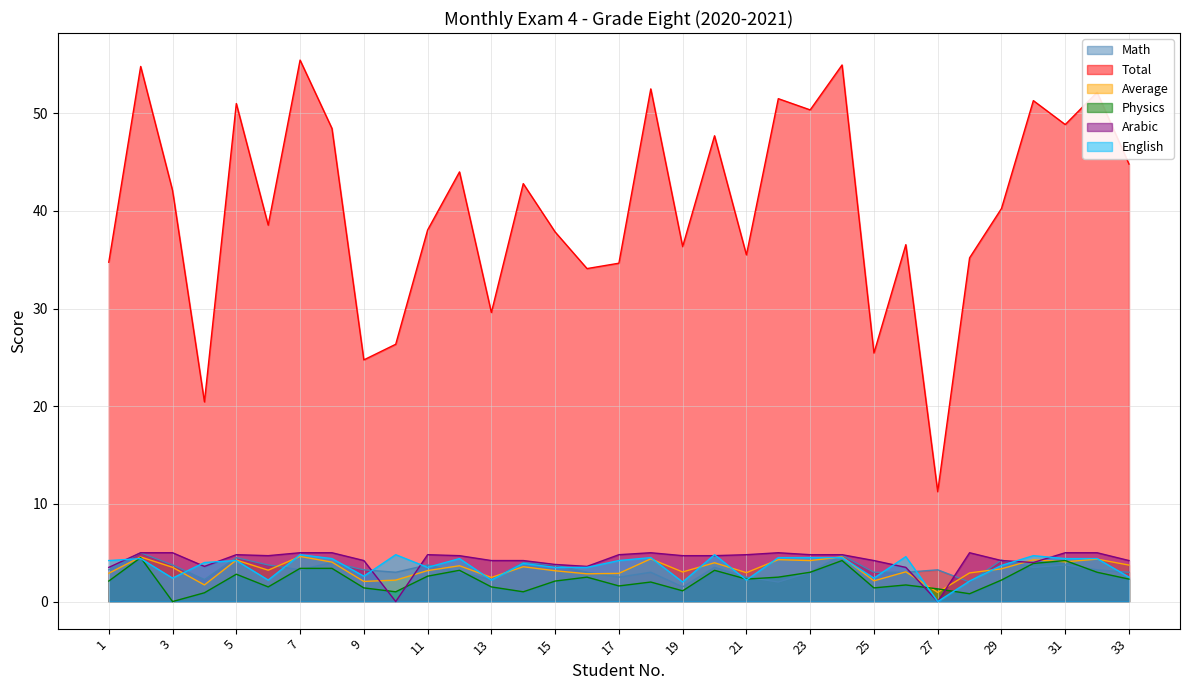

What is the average value of the Math series?

3.3